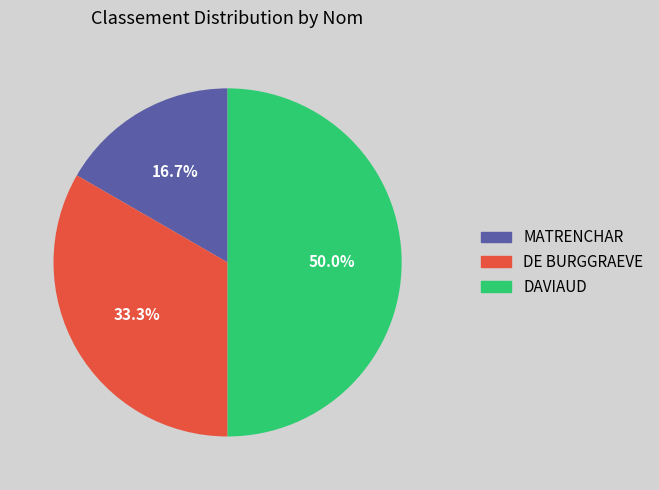

What percentage is the DE BURGGRAEVE slice, to the nearest percent?

33%